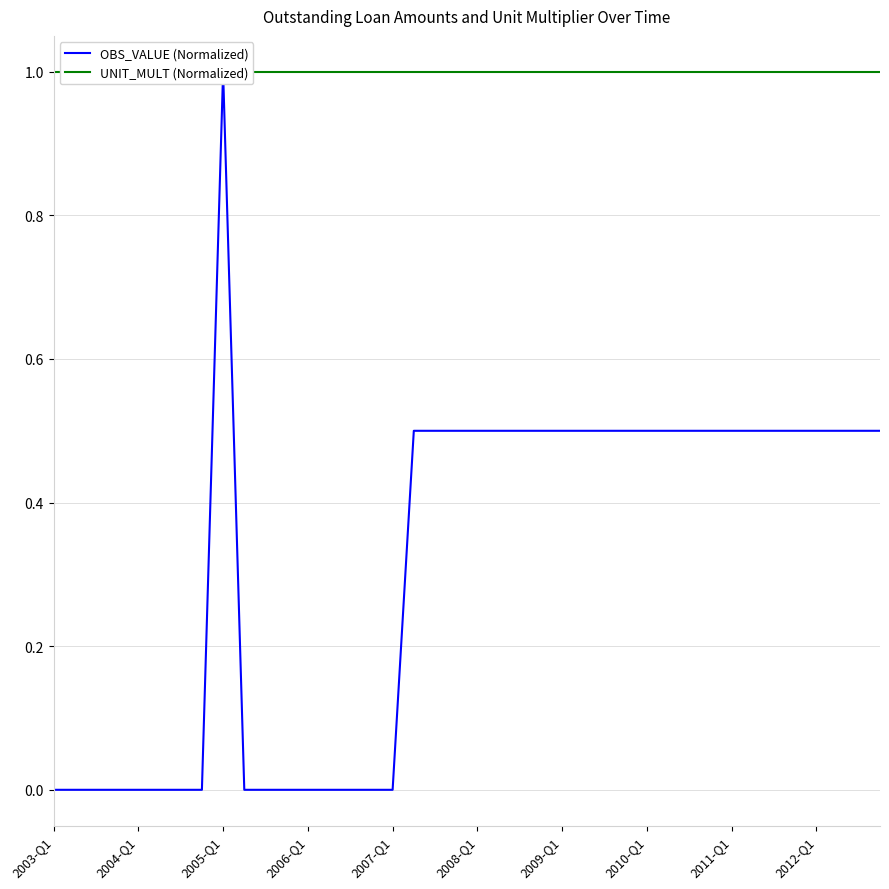

Rank the categories by UNIT_MULT (Normalized) value from lowest to highest.

2003-Q1, 2004-Q1, 2005-Q1, 2006-Q1, 2007-Q1, 2008-Q1, 2009-Q1, 2010-Q1, 2011-Q1, 2012-Q1, 10, 11, 12, 13, 14, 15, 16, 17, 18, 19, 20, 21, 22, 23, 24, 25, 26, 27, 28, 29, 30, 31, 32, 33, 34, 35, 36, 37, 38, 39